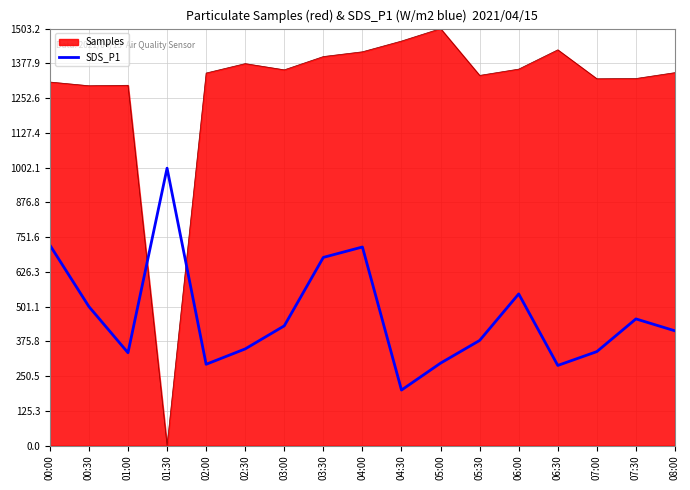

Which category has the highest value across all series?

05:00